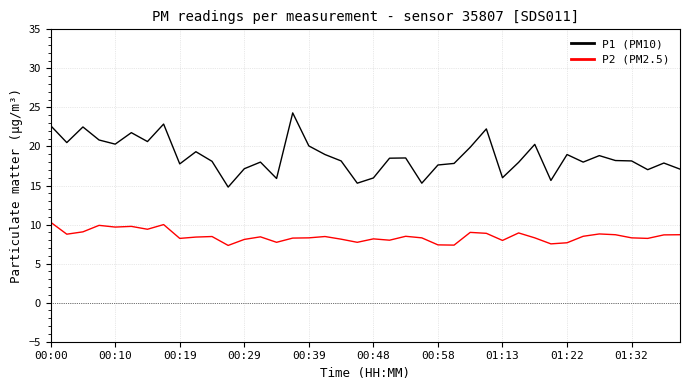

What is the maximum value for P2 (PM2.5)?

10.3